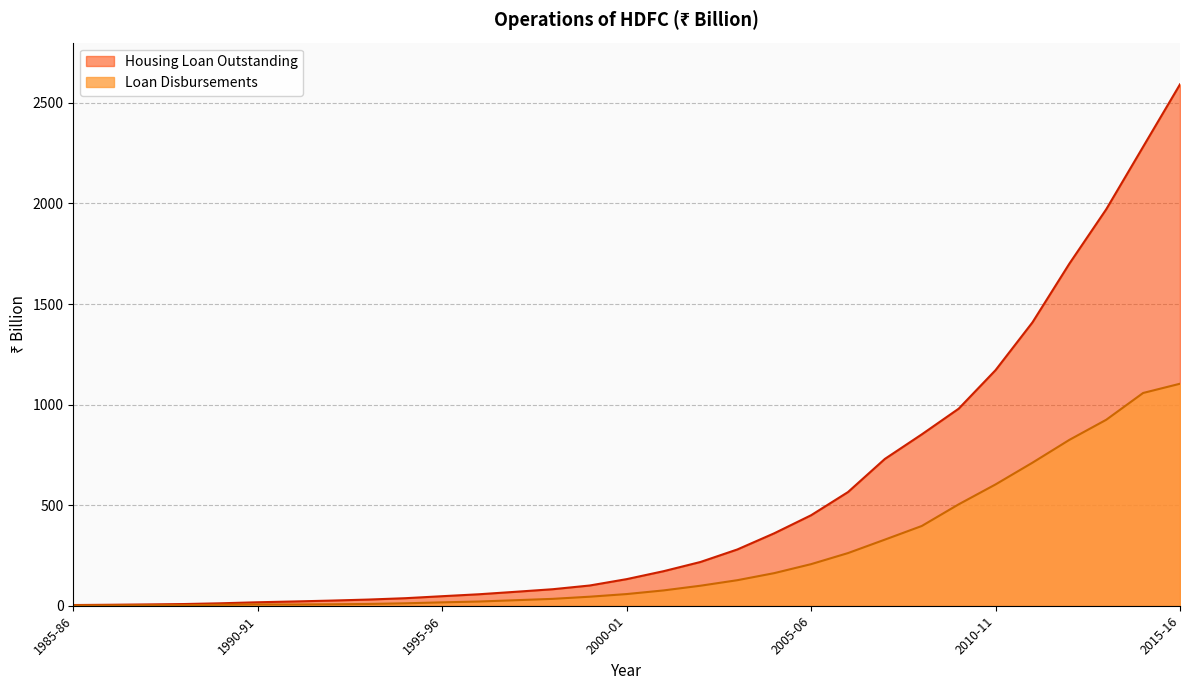

What is the smallest value displayed?

1.5